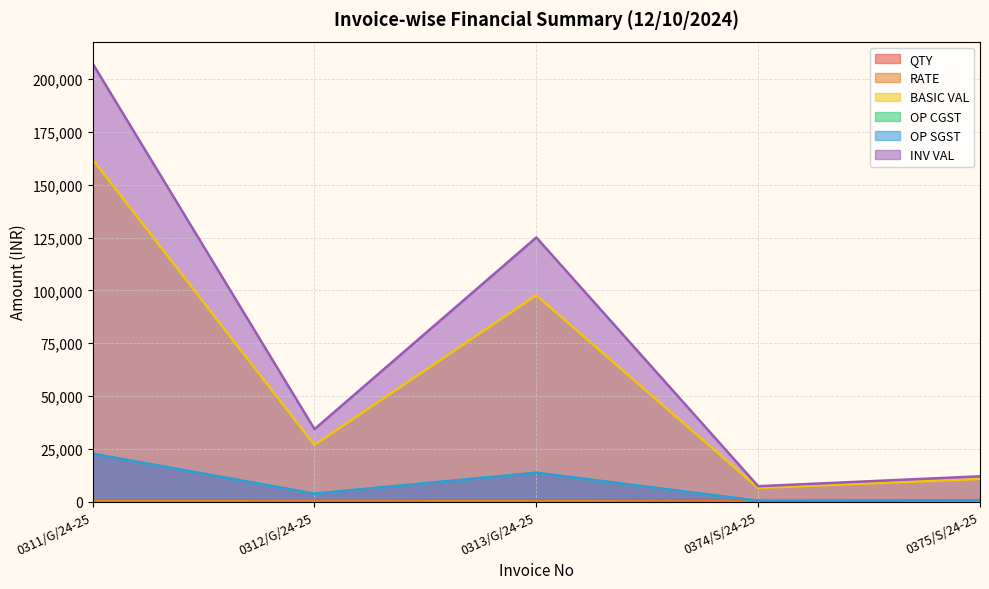

List the labels in order of OP SGST value, largest first.

0311/G/24-25, 0313/G/24-25, 0312/G/24-25, 0375/S/24-25, 0374/S/24-25